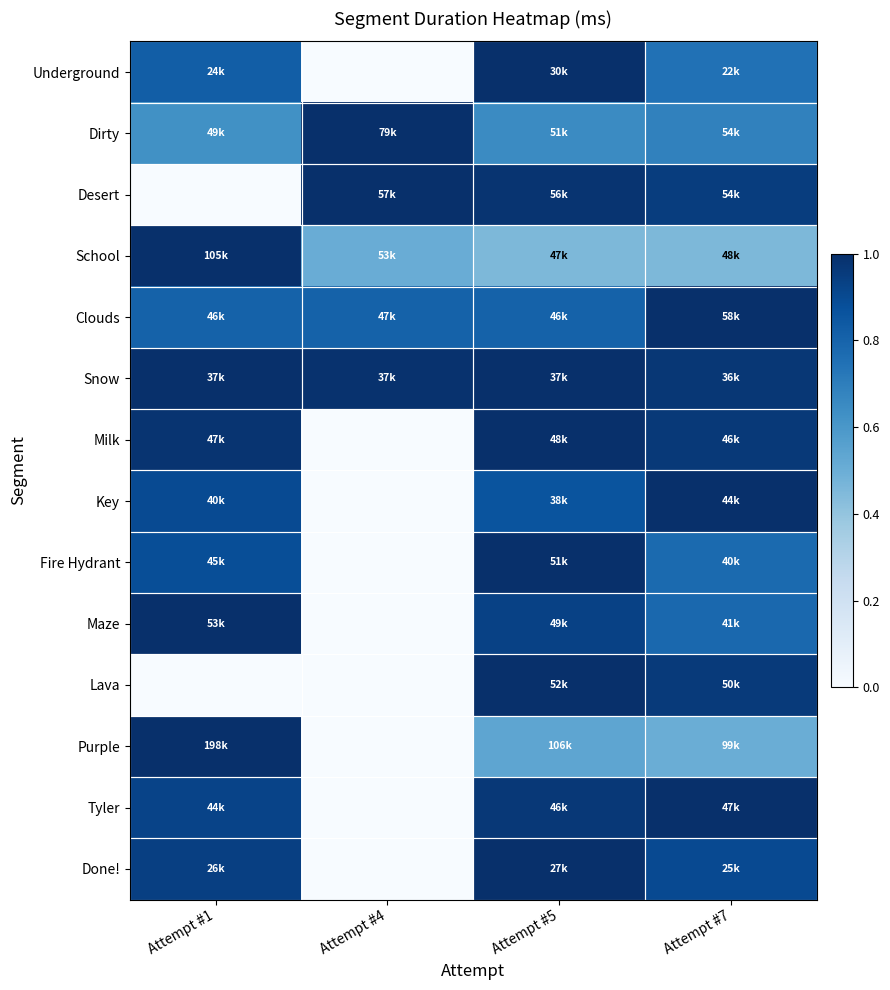

Which category has the lowest value across all series?

Attempt #4